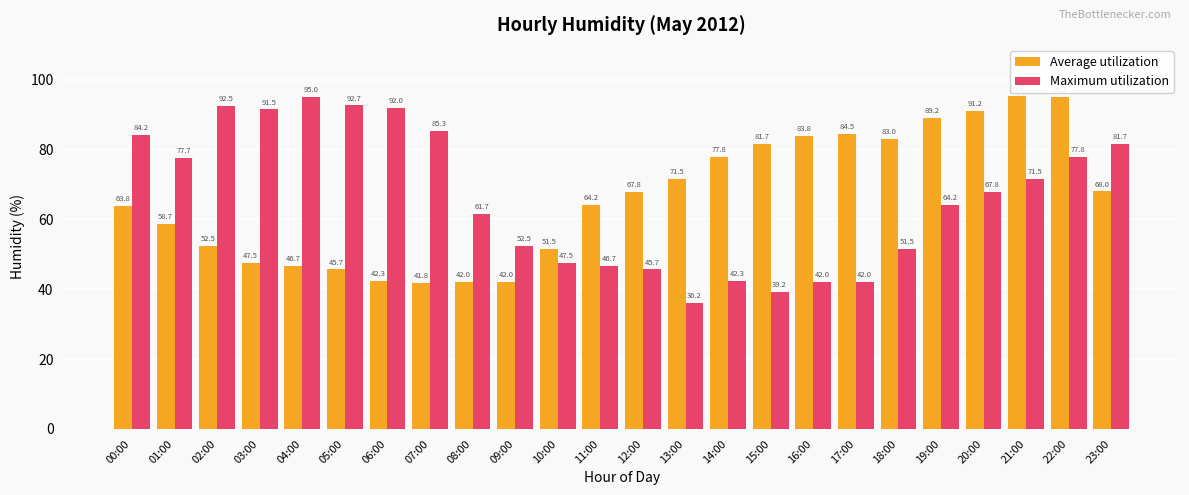

Reading left to right, extract all data points from this chart.

Average utilization: 00:00=63.8	01:00=58.7	02:00=52.5	03:00=47.5	04:00=46.7	05:00=45.7	06:00=42.3	07:00=41.8	08:00=42.0	09:00=42.0	10:00=51.5	11:00=64.2	12:00=67.8	13:00=71.5	14:00=77.8	15:00=81.7	16:00=83.8	17:00=84.5	18:00=83.0	19:00=89.2	20:00=91.2	21:00=95.3	22:00=95.2	23:00=68.0
Maximum utilization: 00:00=84.2	01:00=77.7	02:00=92.5	03:00=91.5	04:00=95.0	05:00=92.7	06:00=92.0	07:00=85.3	08:00=61.7	09:00=52.5	10:00=47.5	11:00=46.7	12:00=45.7	13:00=36.2	14:00=42.3	15:00=39.2	16:00=42.0	17:00=42.0	18:00=51.5	19:00=64.2	20:00=67.8	21:00=71.5	22:00=77.8	23:00=81.7